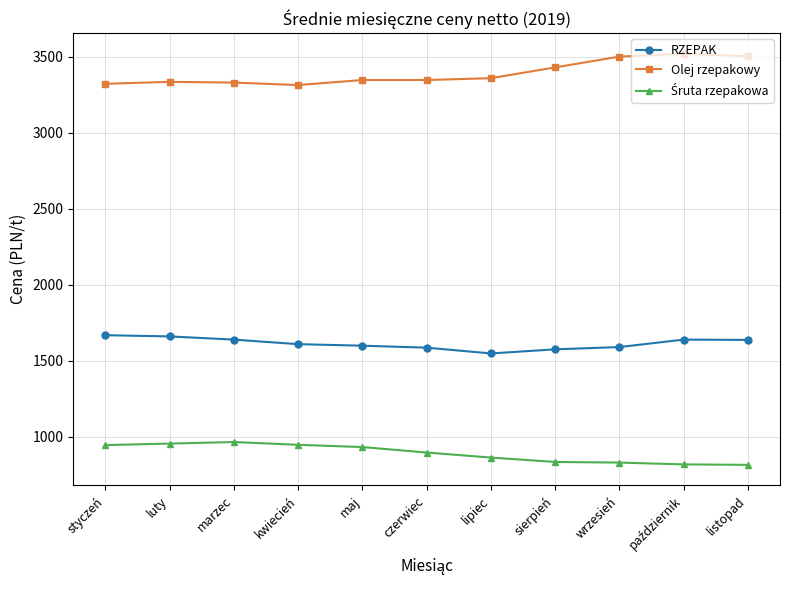

What is the label of the 9th point from the left?

wrzesień